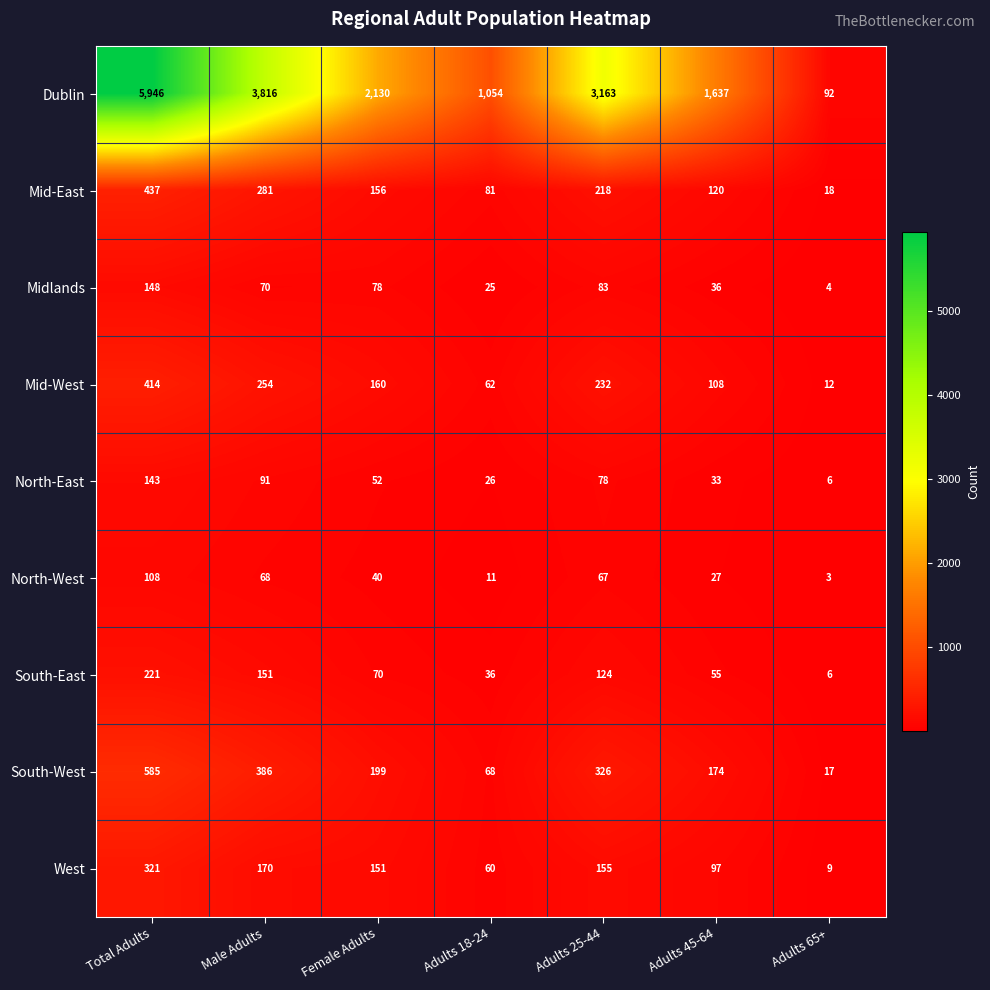

Between Adults 25-44 and Adults 65+, which series saw the biggest shift?

Dublin